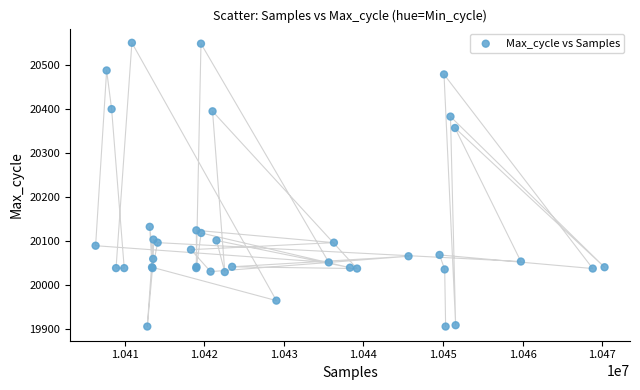

What Y value in the scatter plot is closest to 20228?

20132